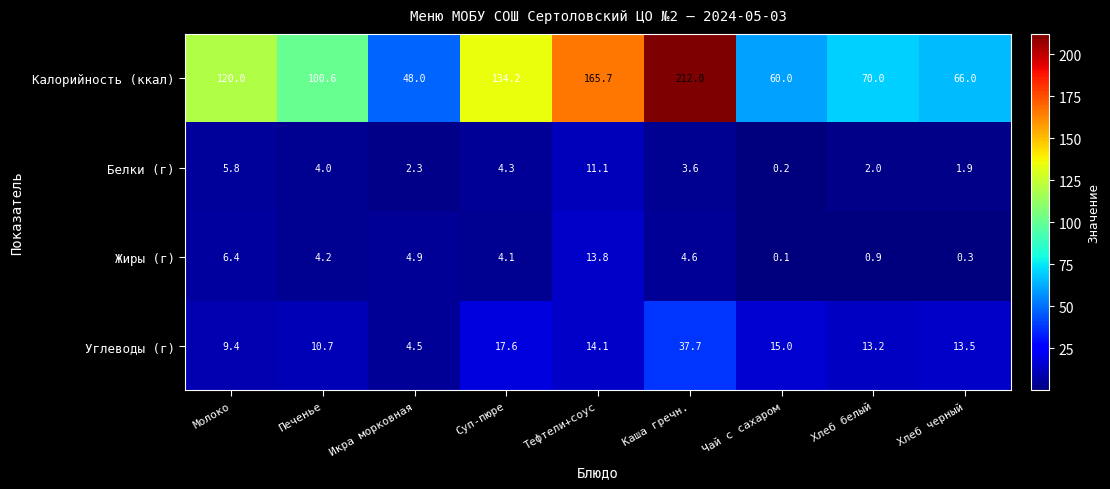

Is it true that Белки (г) equals 0.2 at Чай с сахаром?

True